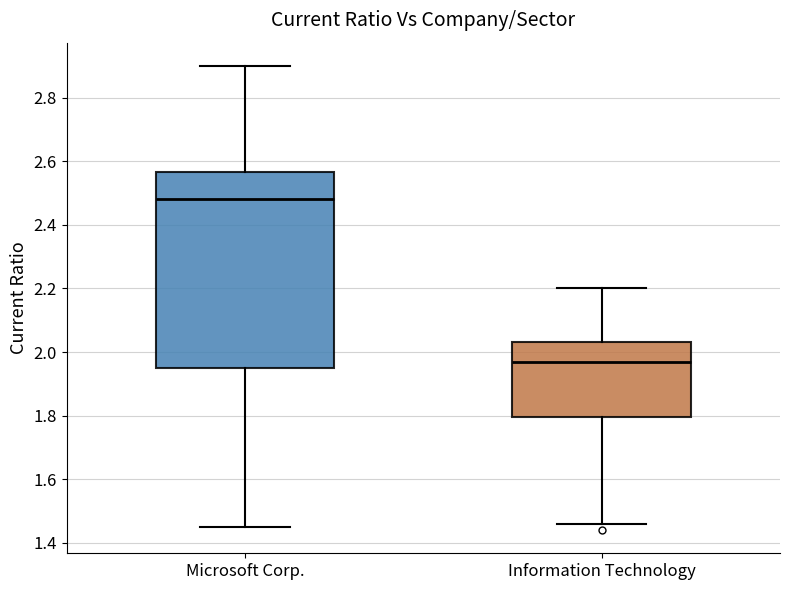

Comparing the boxes themselves (not the whiskers), which one is the tallest?

Microsoft Corp.